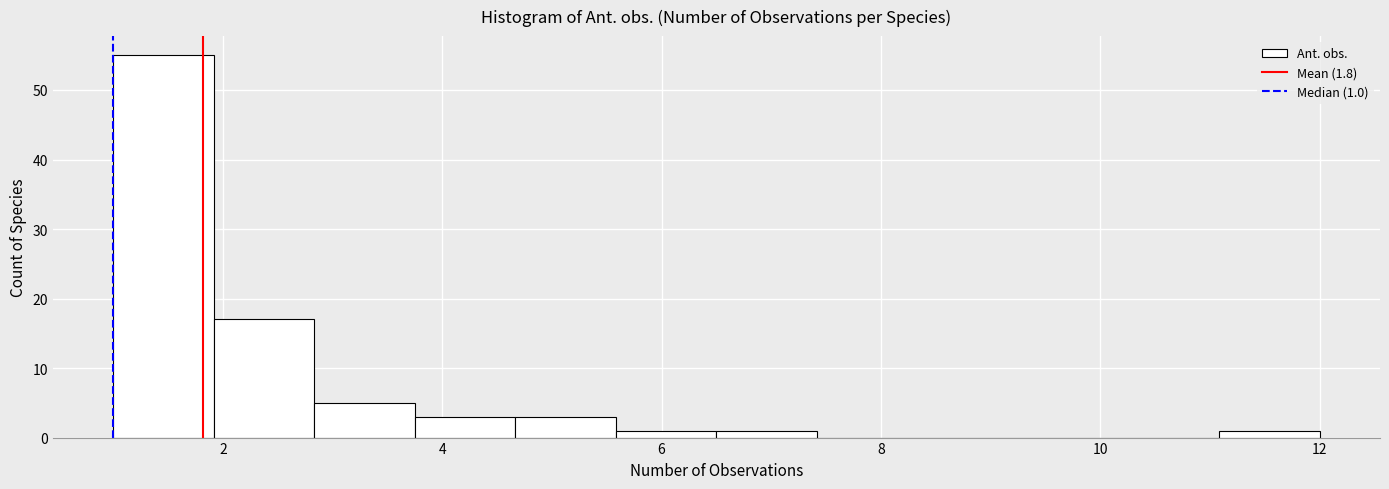

Over which range of the x-axis is the bar tallest?

1.0 to 2.0